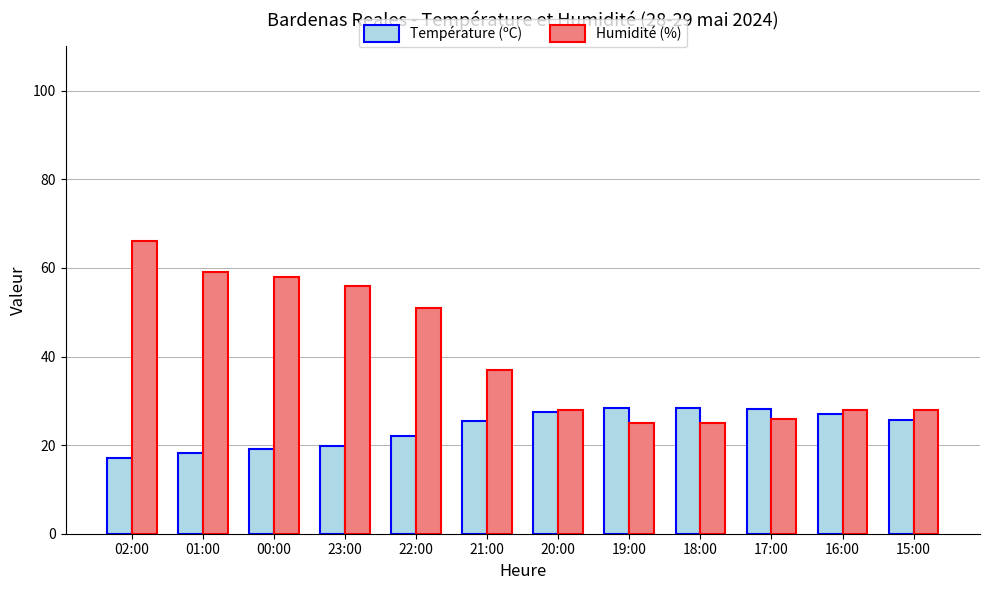

How many bars are there in each group?

2